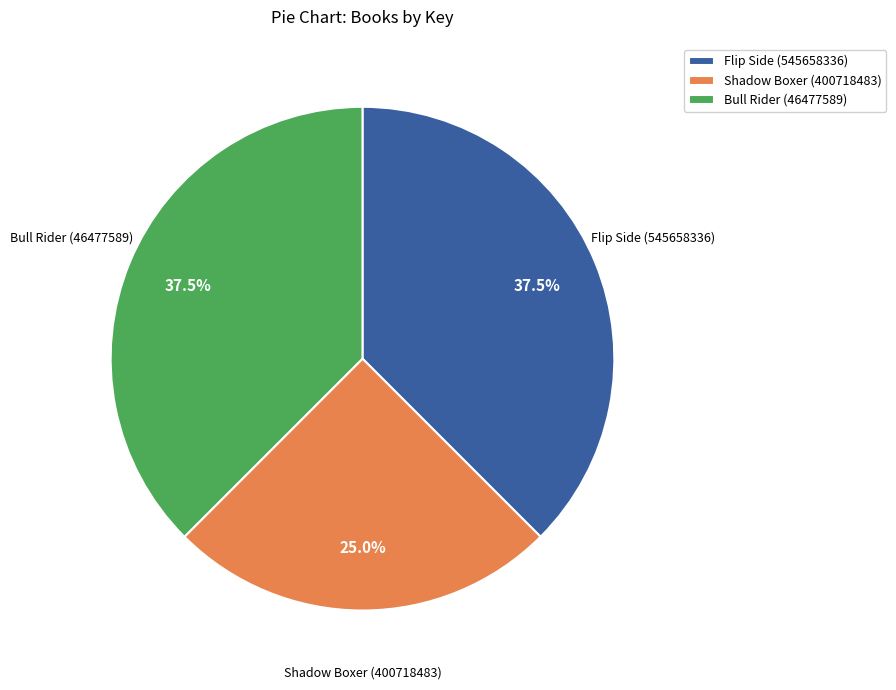

Approximately how many times larger is the value at Flip Side (545658336) compared to Shadow Boxer (400718483)?

1.5